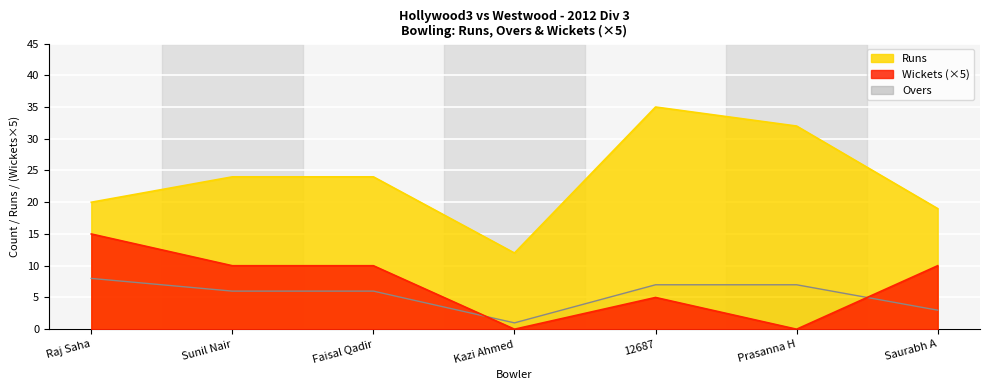

What are all the series names shown in the legend?

Runs, Wickets (×5), Overs